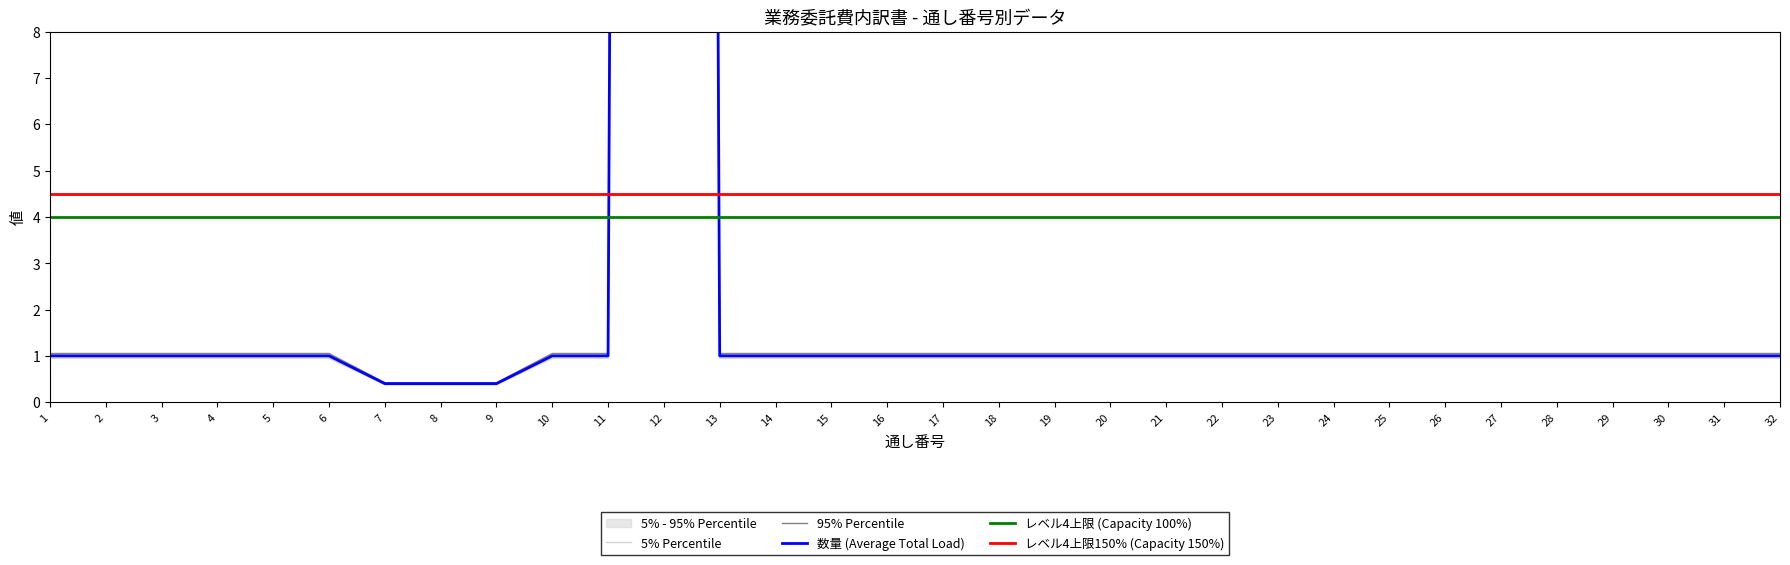

At which category is the sum across all series the highest?

12